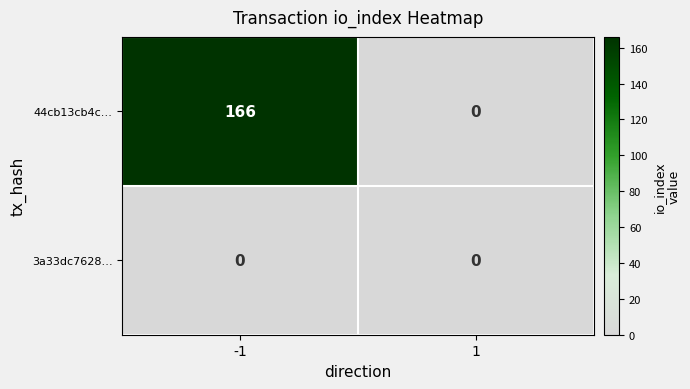

List the series in order of their peak value, highest first.

44cb13cb4c…, 3a33dc7628…